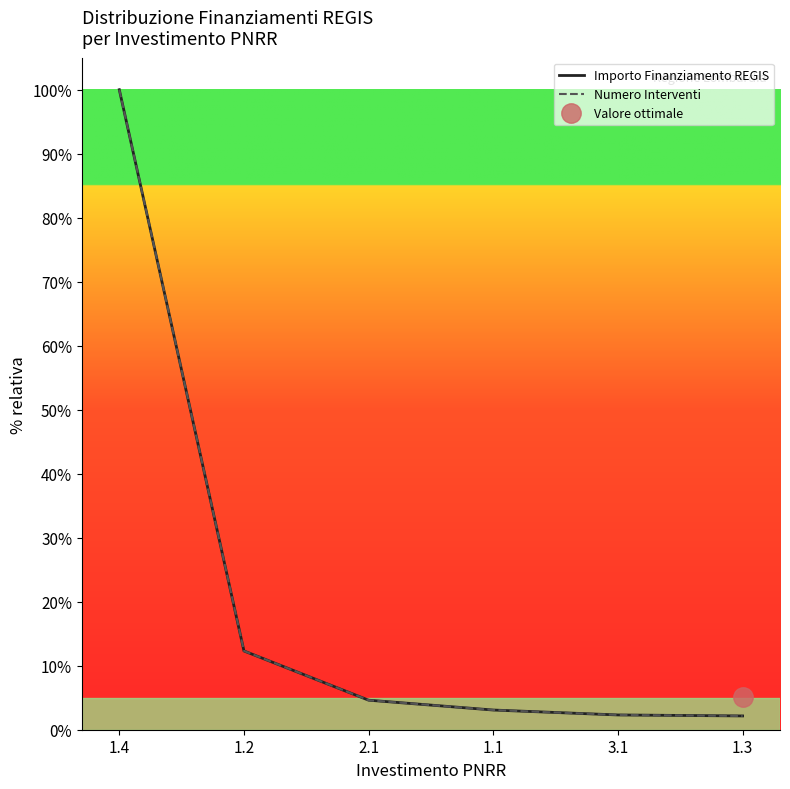

What is the value of the Importo Finanziamento REGIS point at the 5th from the left?

2.3